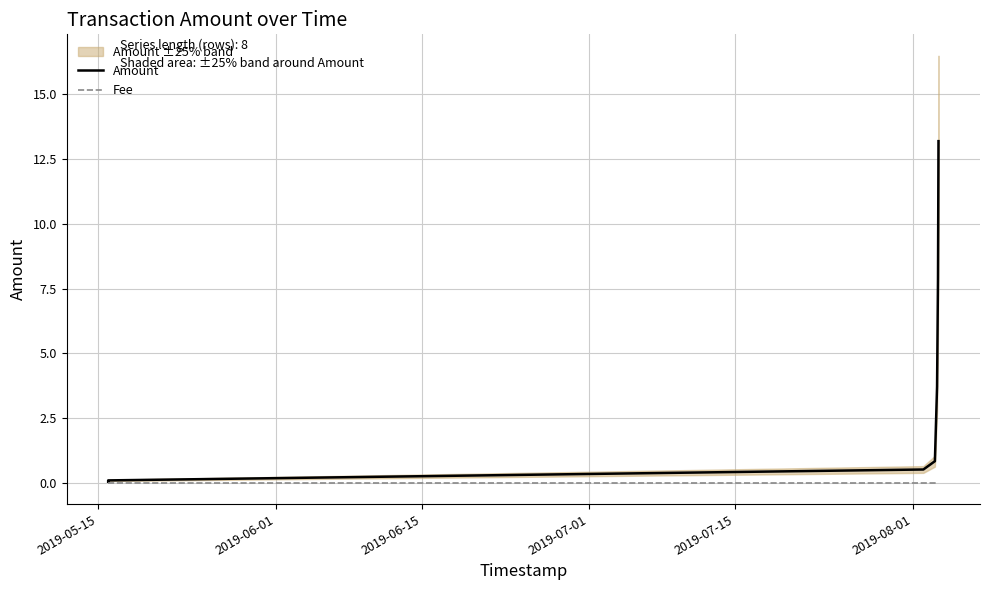

At 2019-06-01, list the series in order from largest to smallest.

Amount, Fee